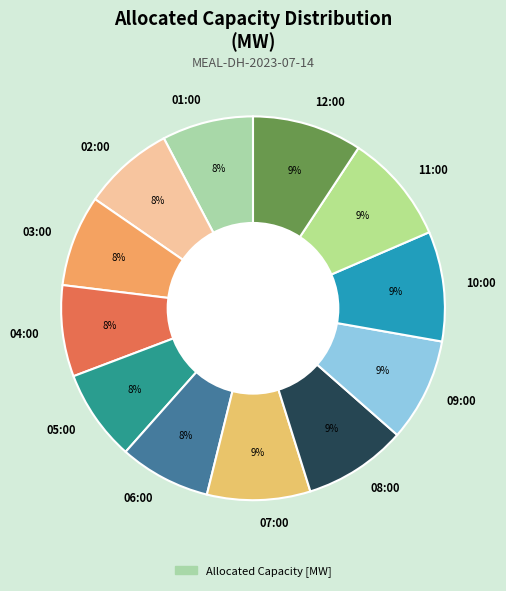

What percentage is the 03:00 slice, to the nearest percent?

8%